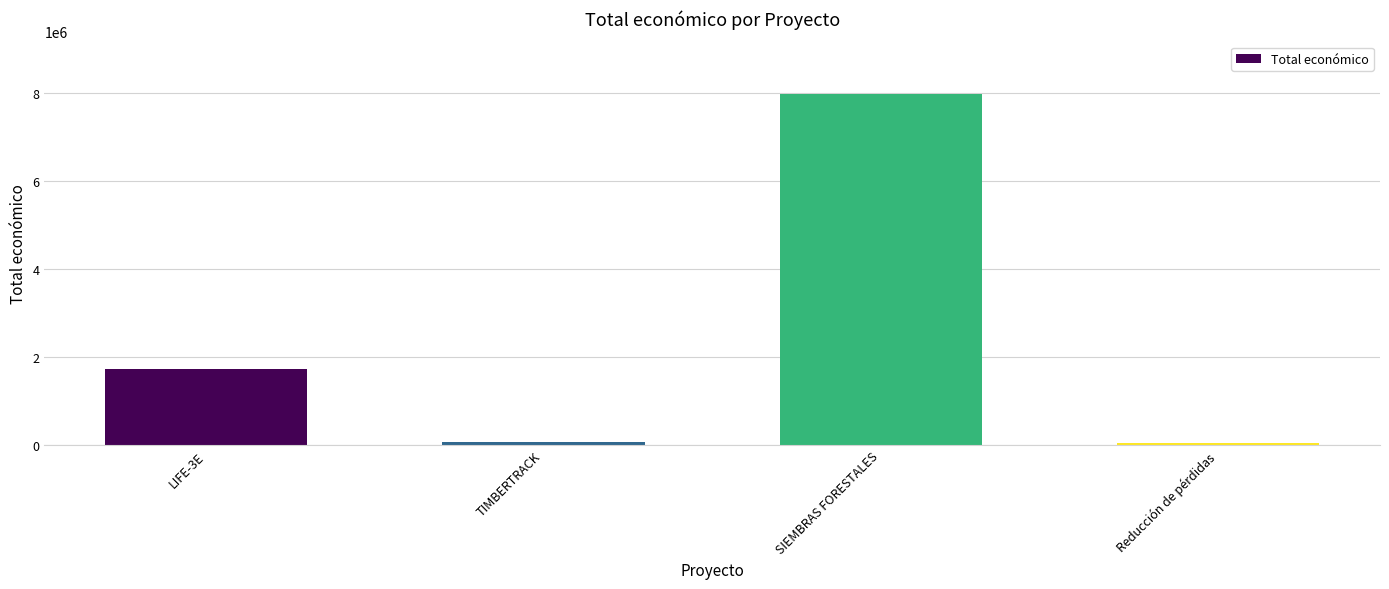

What is the maximum value shown in the chart?

7967413